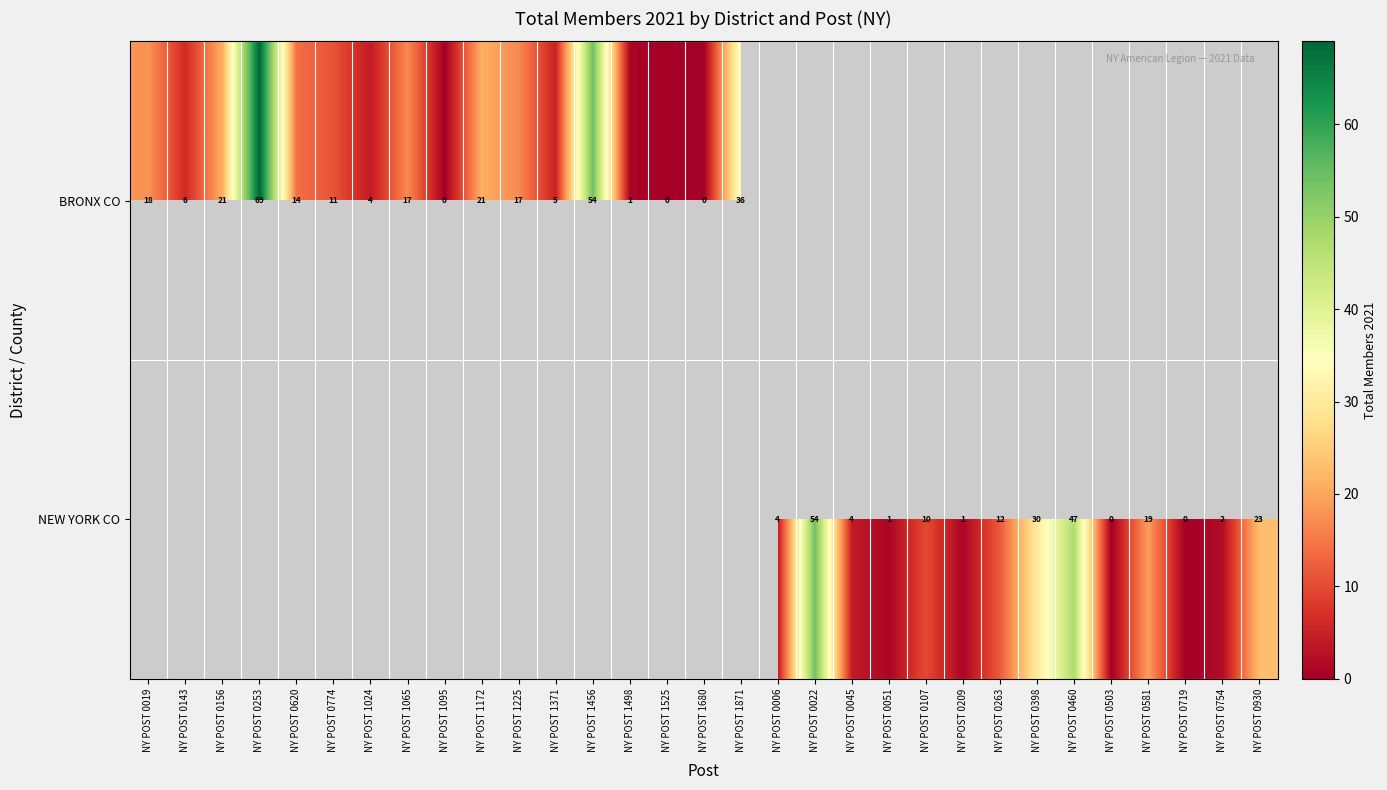

Is it true that BRONX CO equals 18 at NY POST 1456?

False